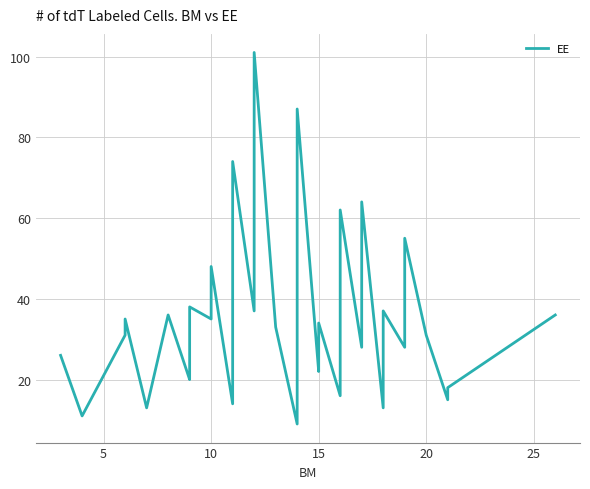

How many interior local valleys (lower than both neighbors) does the data have?

12